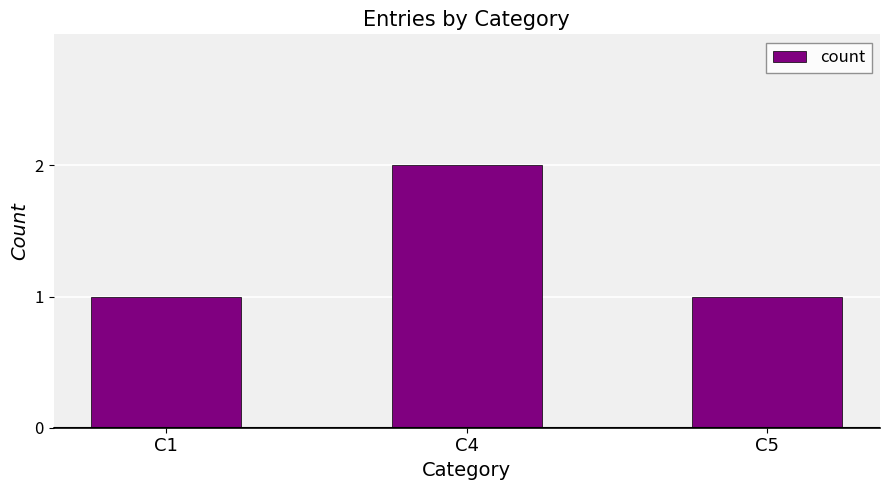

Approximately how many times larger is the value at C4 compared to C1?

2.0